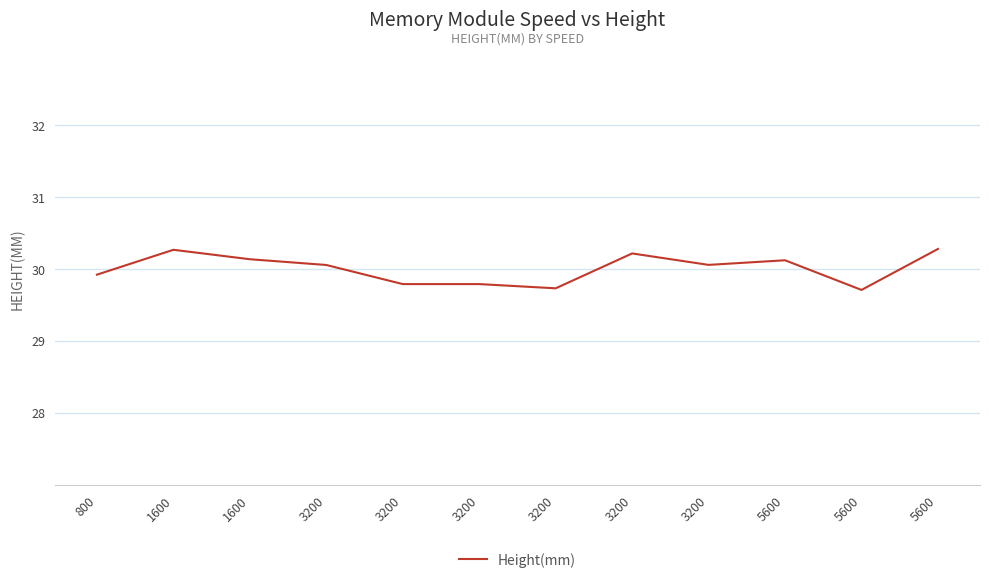

Which category has the lowest value across all series?

5600